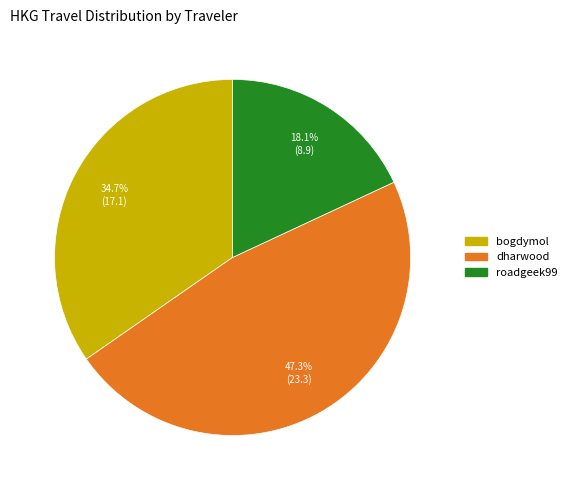

What is the ratio of the value at roadgeek99 to the value at bogdymol?

0.5